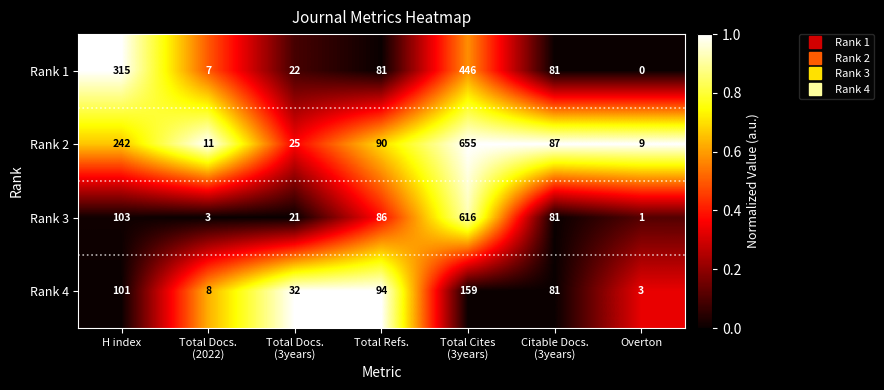

Rank the series at Total Docs.
(2022) from highest to lowest value.

Rank 2, Rank 4, Rank 1, Rank 3